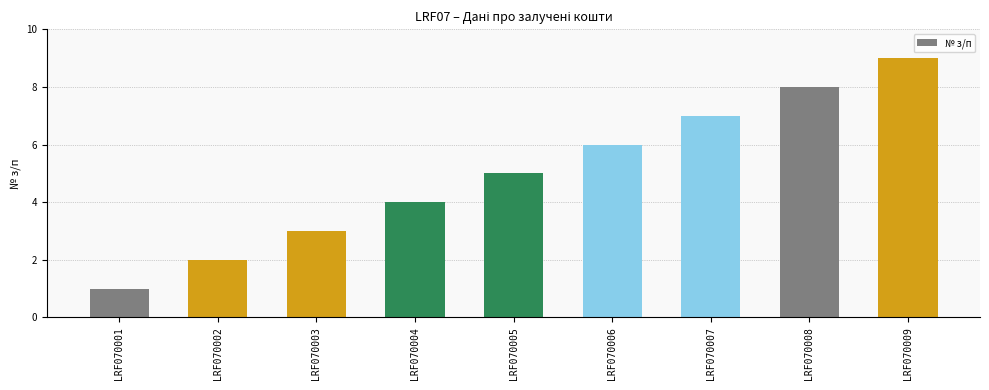

How many data points does each series have?

9